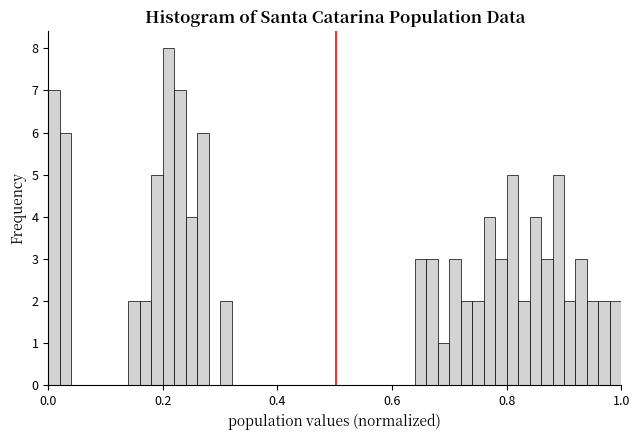

Around what value on the x-axis is the tallest bar? Give the approximate position of its centre, as read against the axis.

0.22